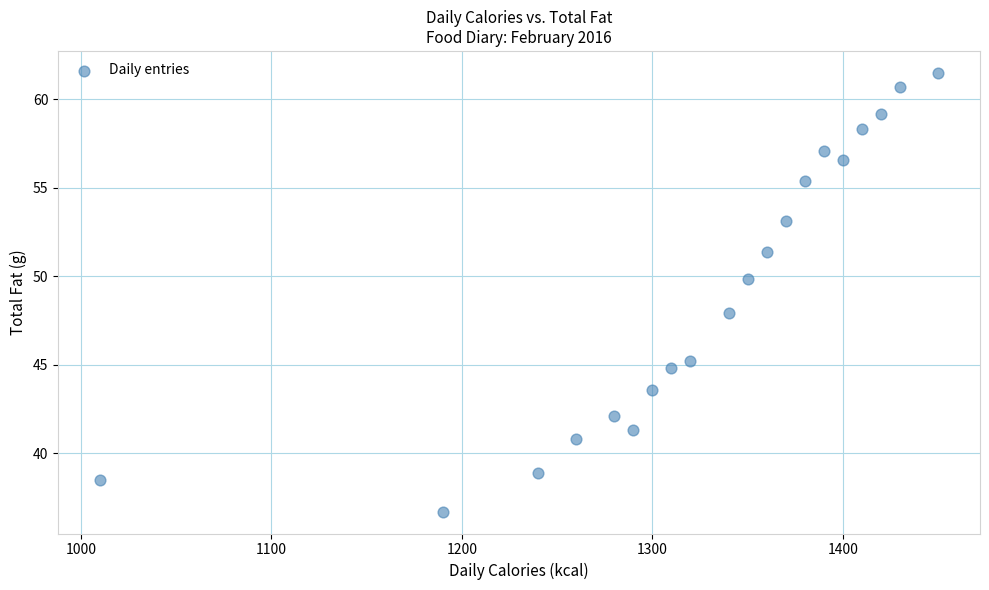

What is the range of X values (max minus min)?

440.0